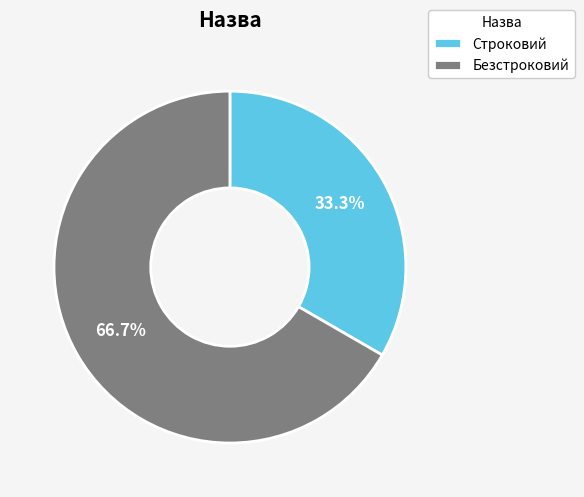

Rank the categories by value from lowest to highest.

Строковий, Безстроковий